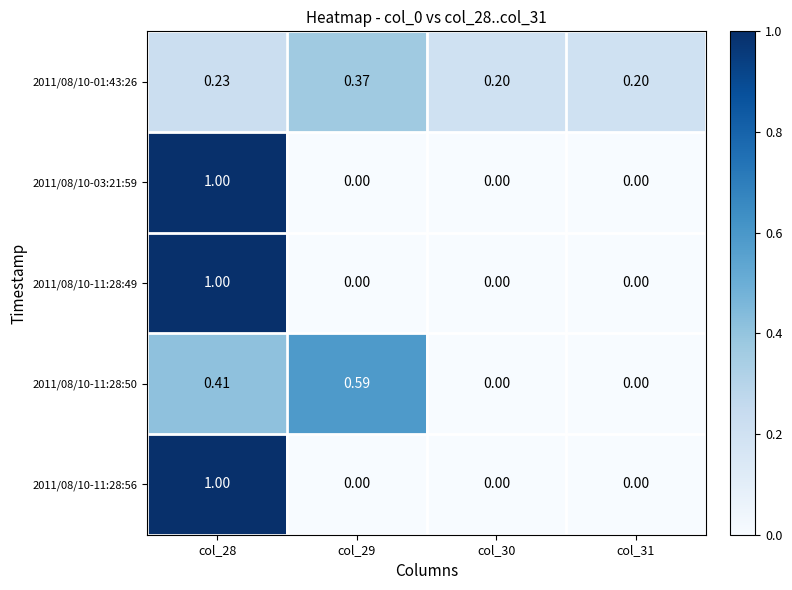

Count the number of data series in this chart.

5